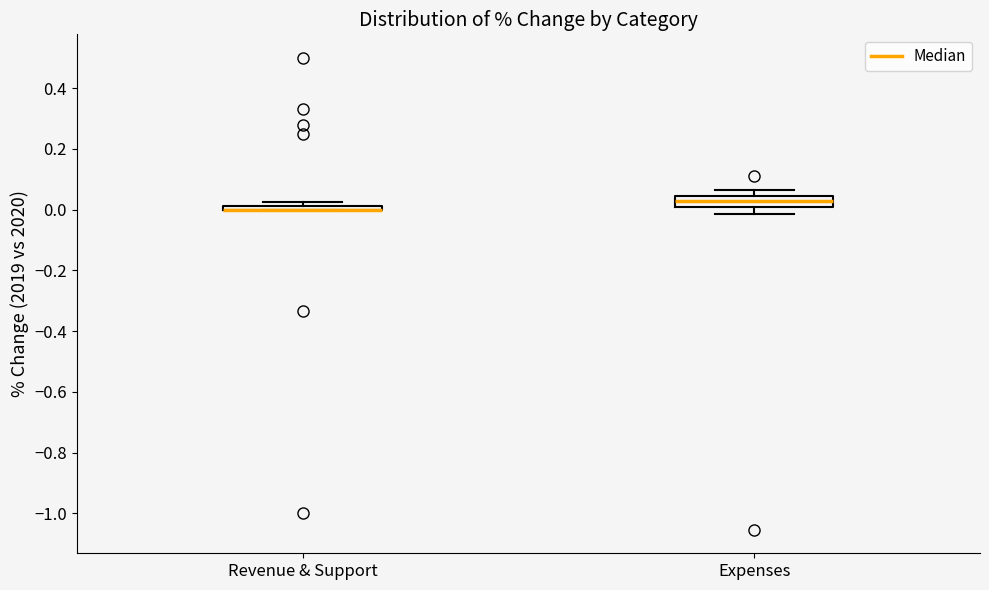

Which box is the tallest, from its lower edge to its upper edge?

Expenses